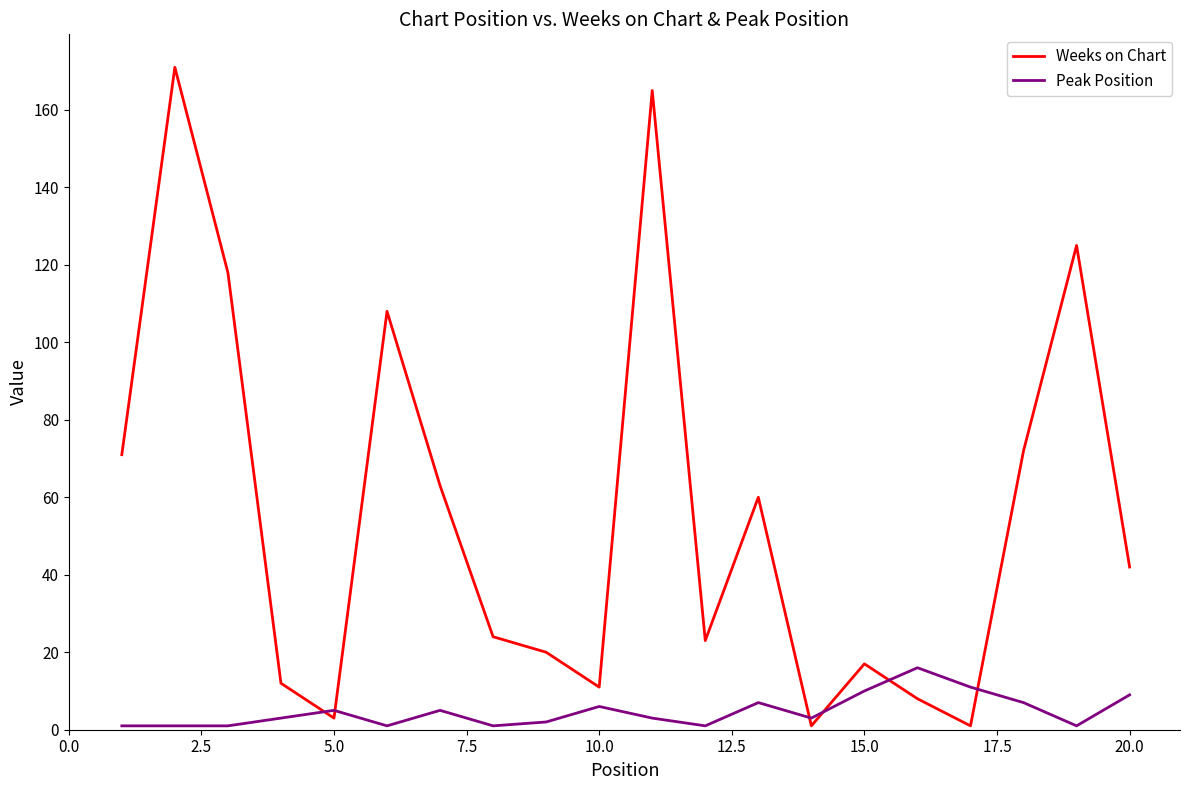

What is the highest value of the Peak Position series?

16